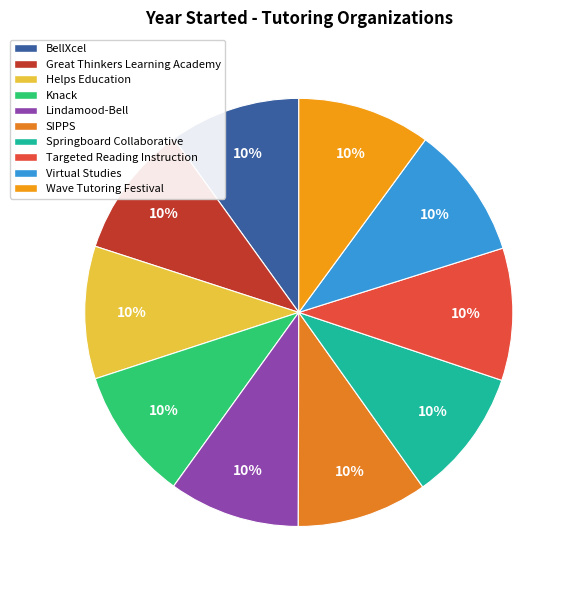

How many slices are in this pie chart?

10